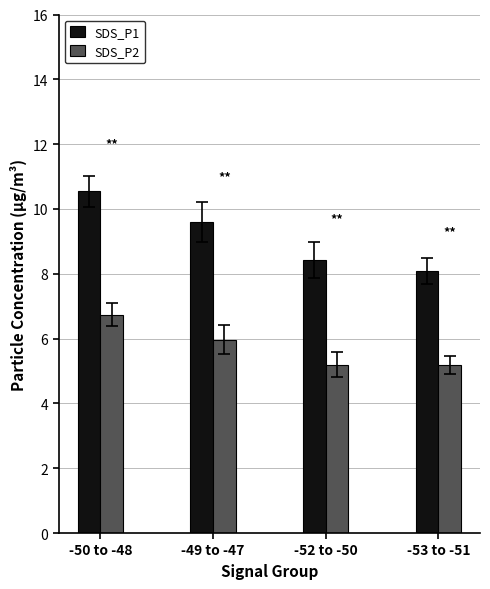

What is the label of the 3rd bar from the left?

-52 to -50